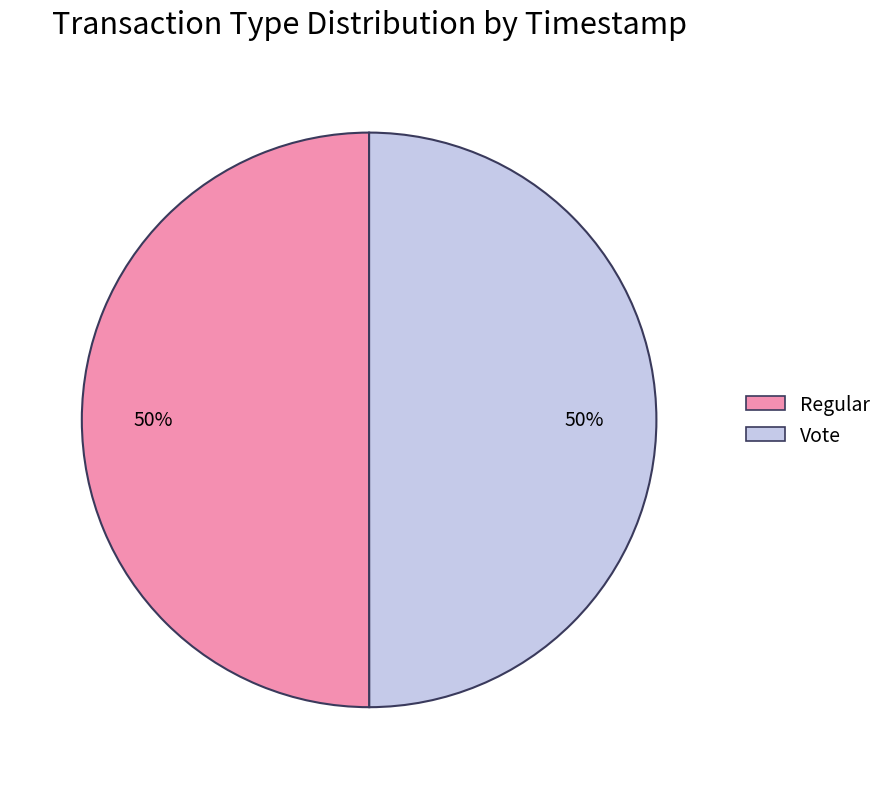

To the nearest percent, what is the combined percentage of Regular and Vote?

100%